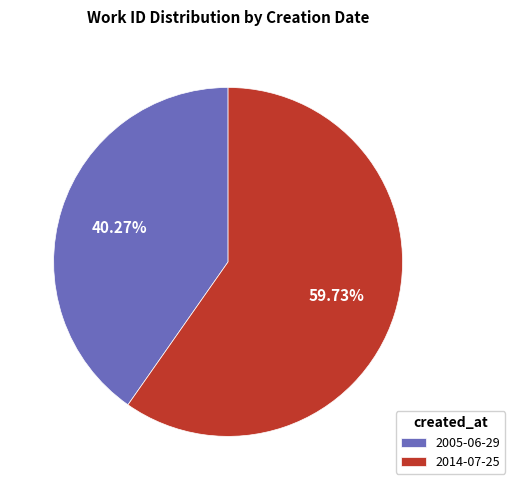

Do 2014-07-25 and 2005-06-29 together represent more than half of the pie?

Yes